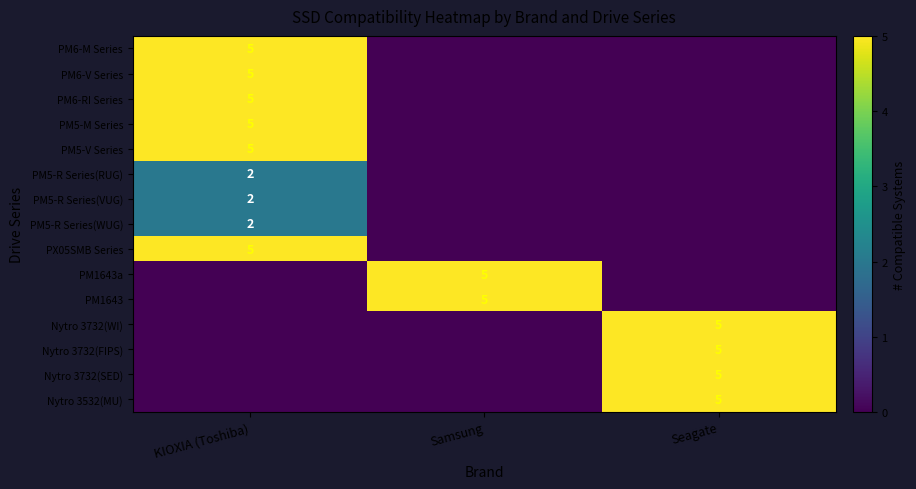

Which has a higher value, Samsung or Seagate?

Samsung